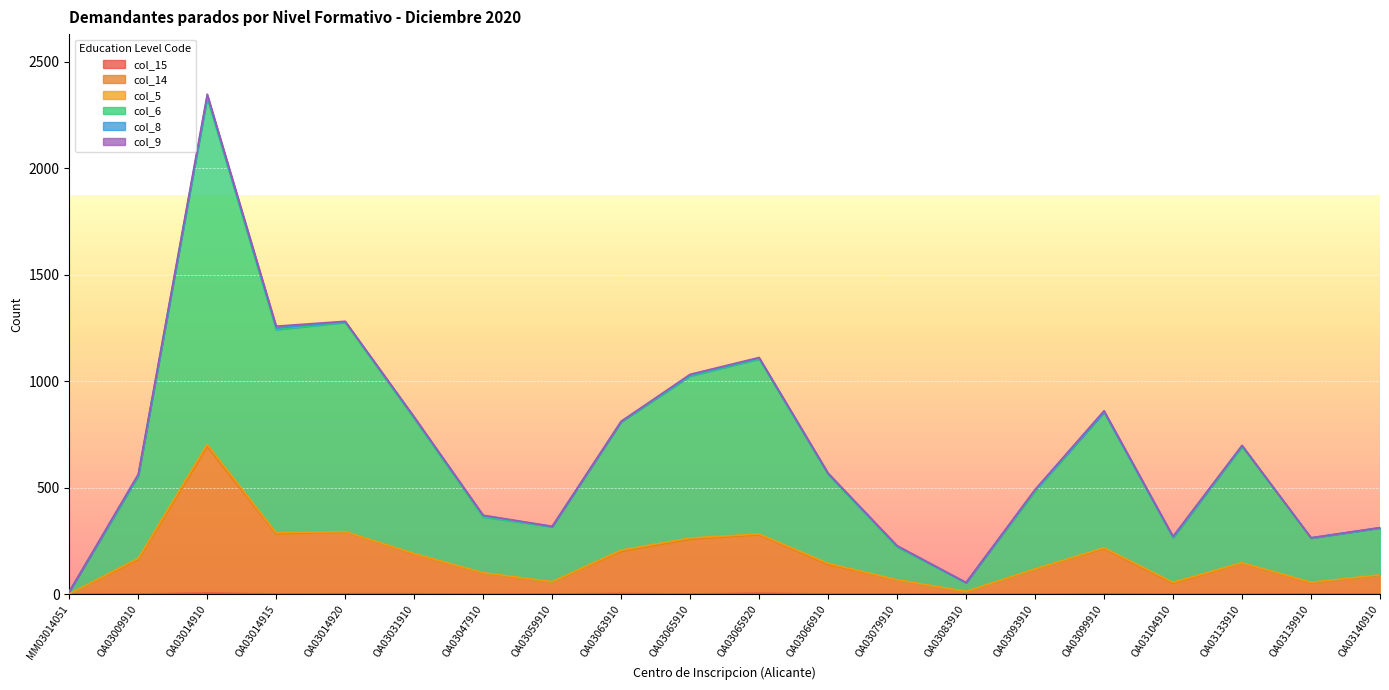

At which category does col_14 reach its first local valley?

OA03014915